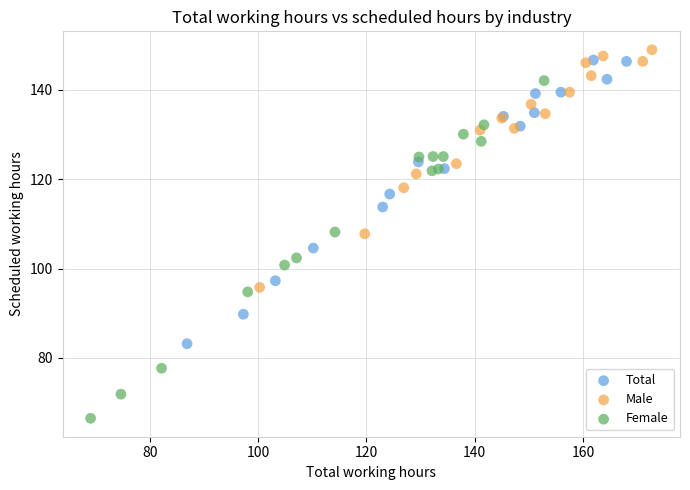

Which series reaches the minimum Y coordinate?

Female